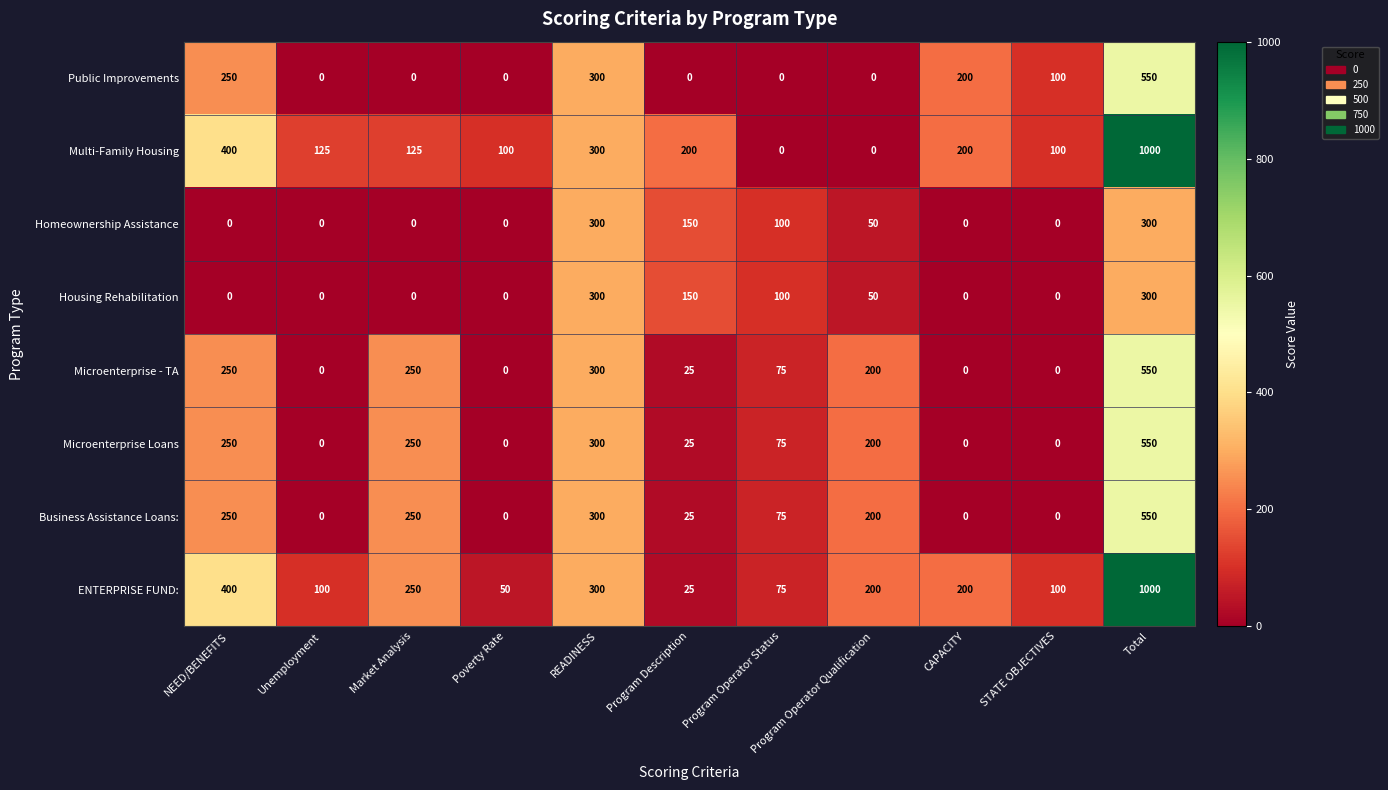

At which label does Microenterprise - TA reach its peak?

Total